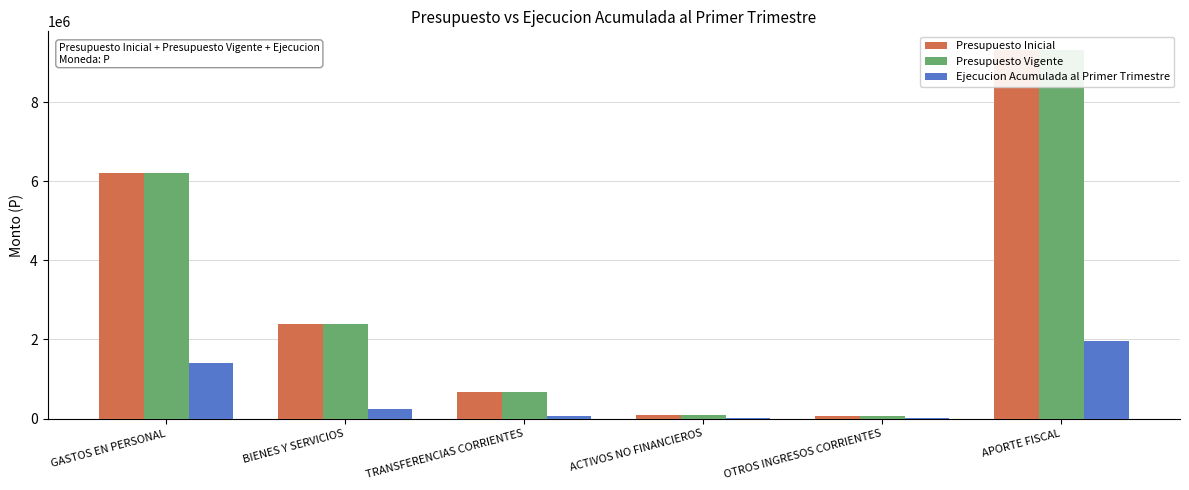

What is the spread (max minus min) of values at BIENES Y SERVICIOS?

2154281